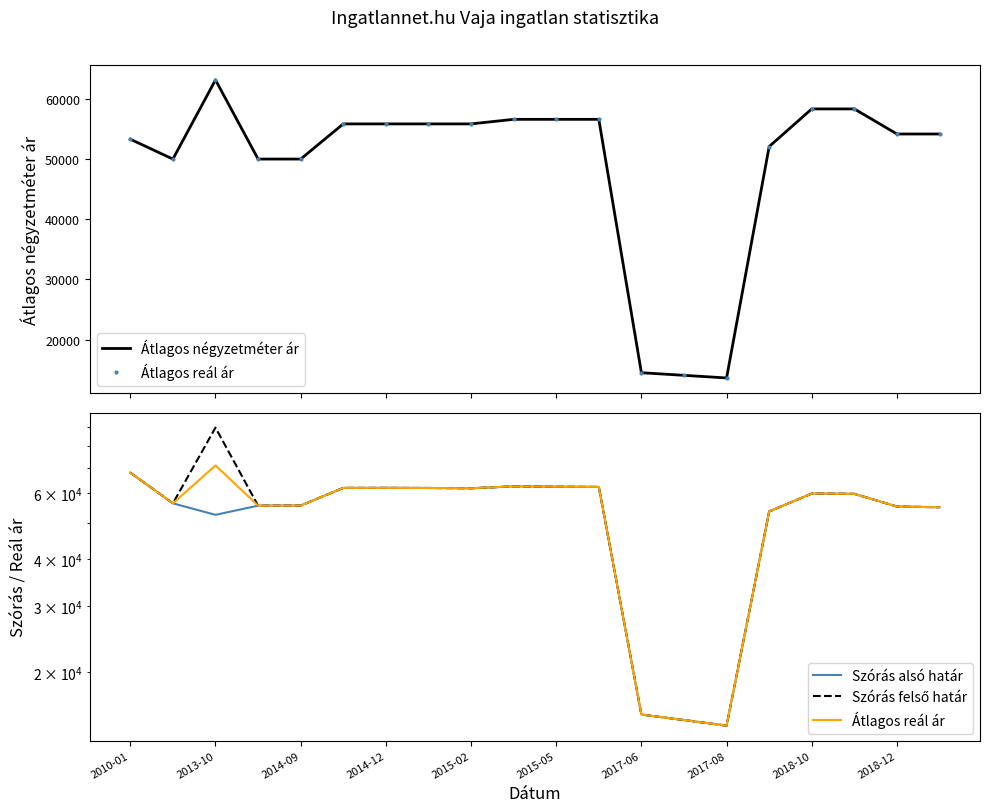

How many data points in Szórás alsó határ are less than 59710?

10